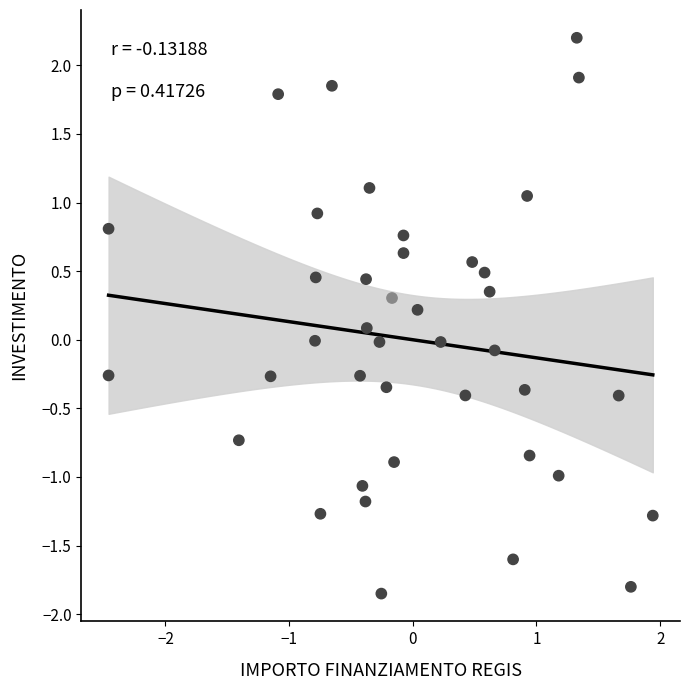

What is the range of Y values (max minus min)?

4.1